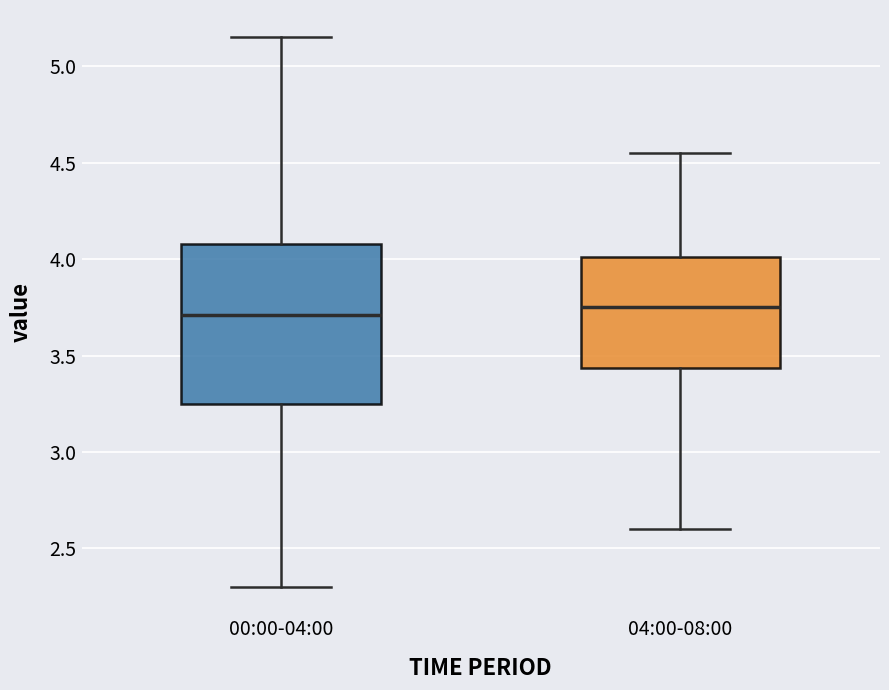

Which box is the tallest, from its lower edge to its upper edge?

00:00-04:00